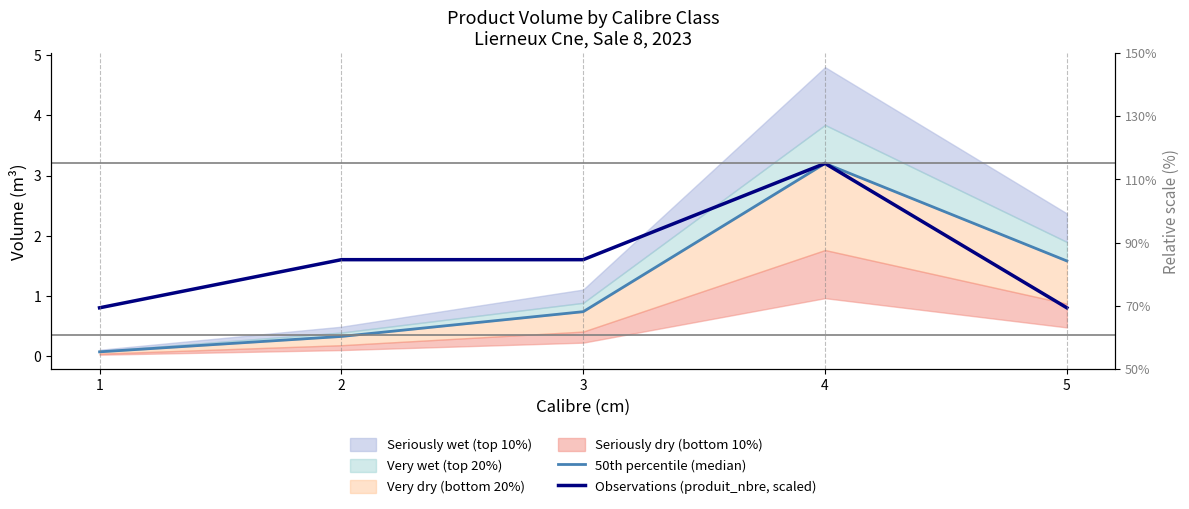

What is the total value across all series at 3?

2.3